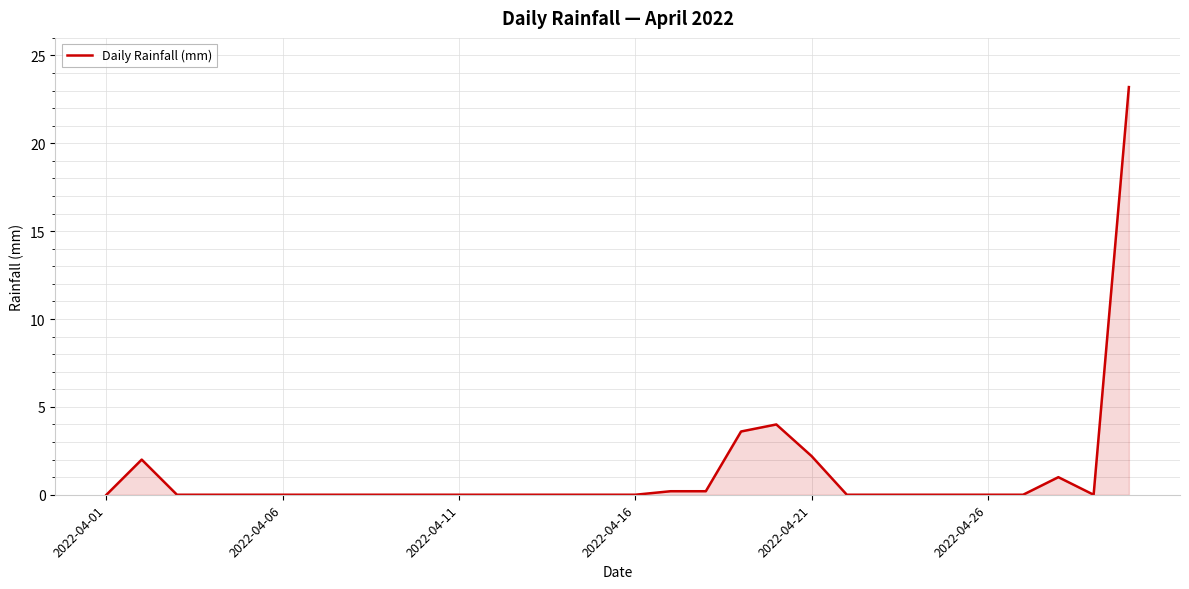

What is the greatest value displayed?

23.2